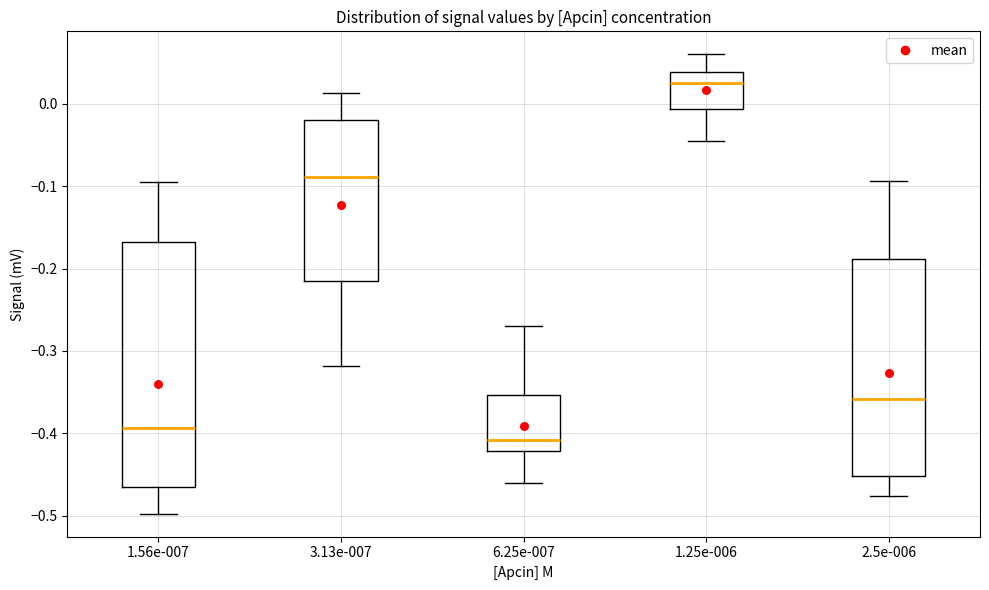

Comparing the boxes themselves (not the whiskers), which one is the tallest?

1.56e-007